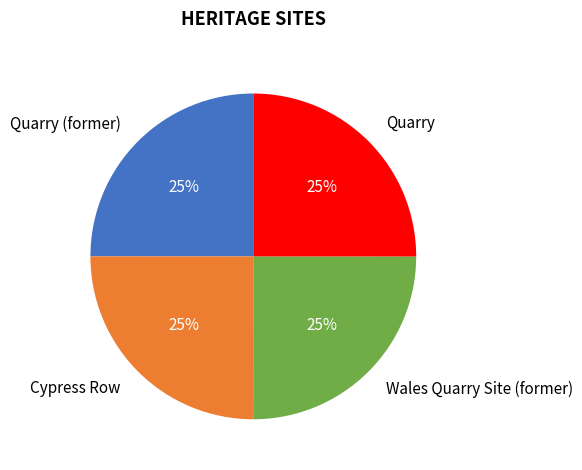

Approximately how many times larger is the value at Quarry compared to Cypress Row?

1.0